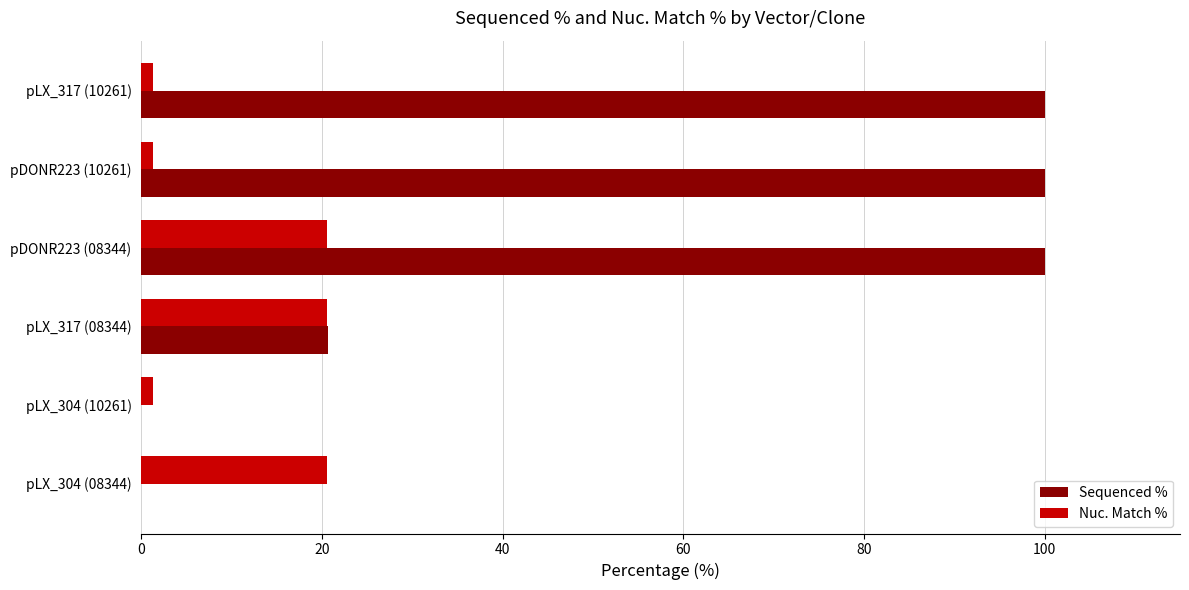

Between pLX_304 (08344) and pDONR223 (10261), which series saw the biggest shift?

Sequenced %